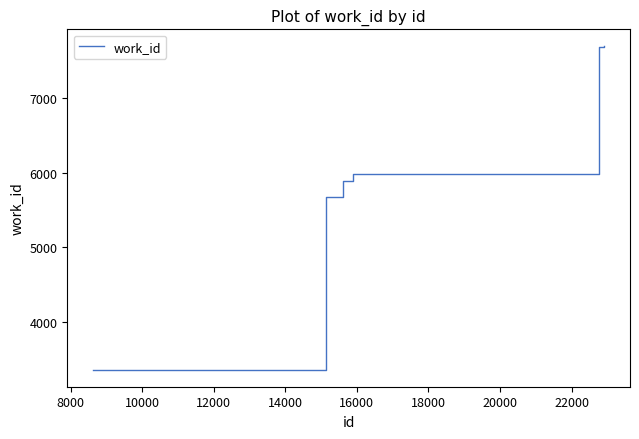

What is the maximum value shown in the chart?

7700